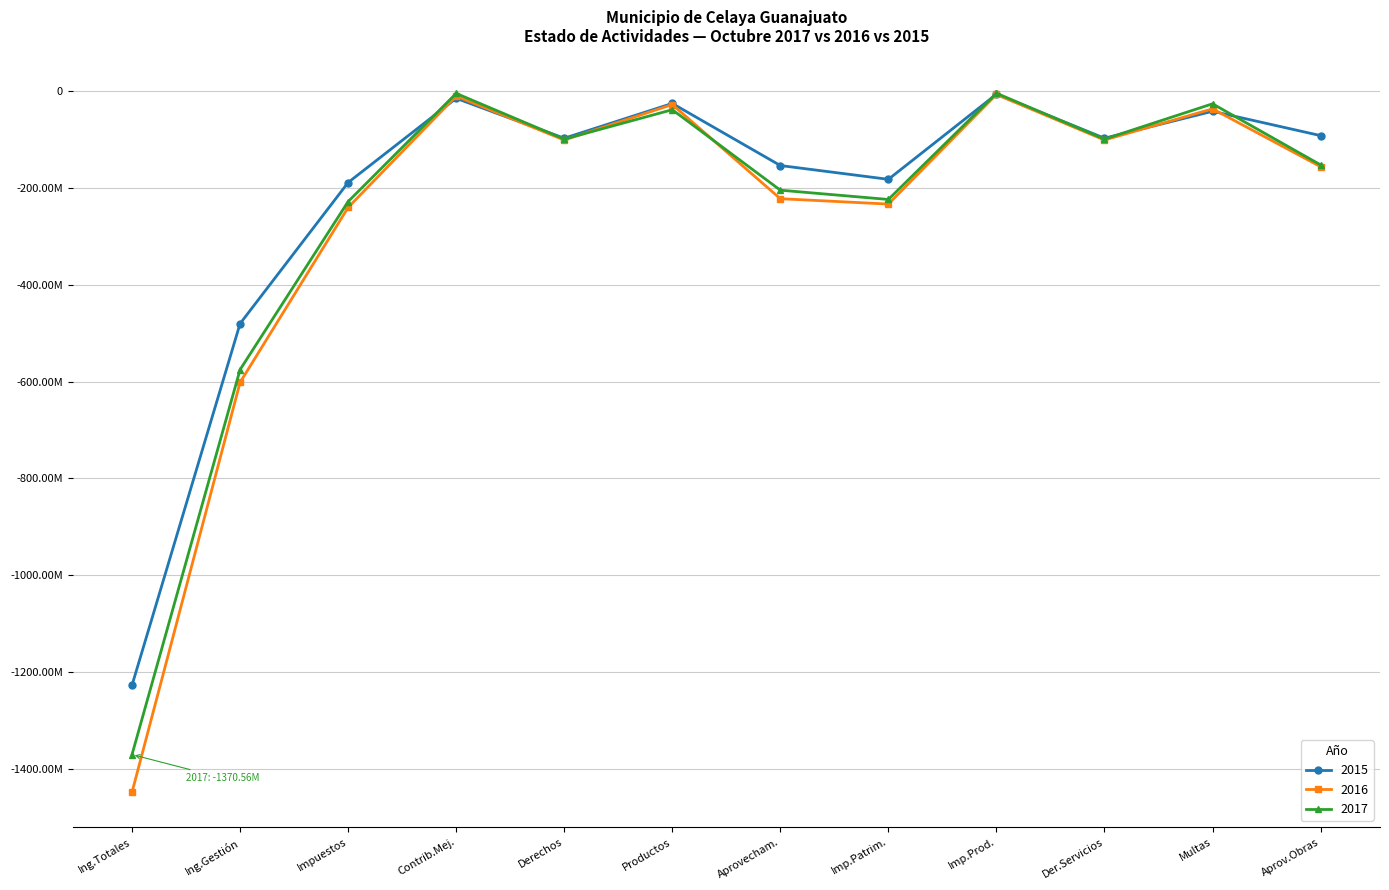

What are all the series names shown in the legend?

2015, 2016, 2017